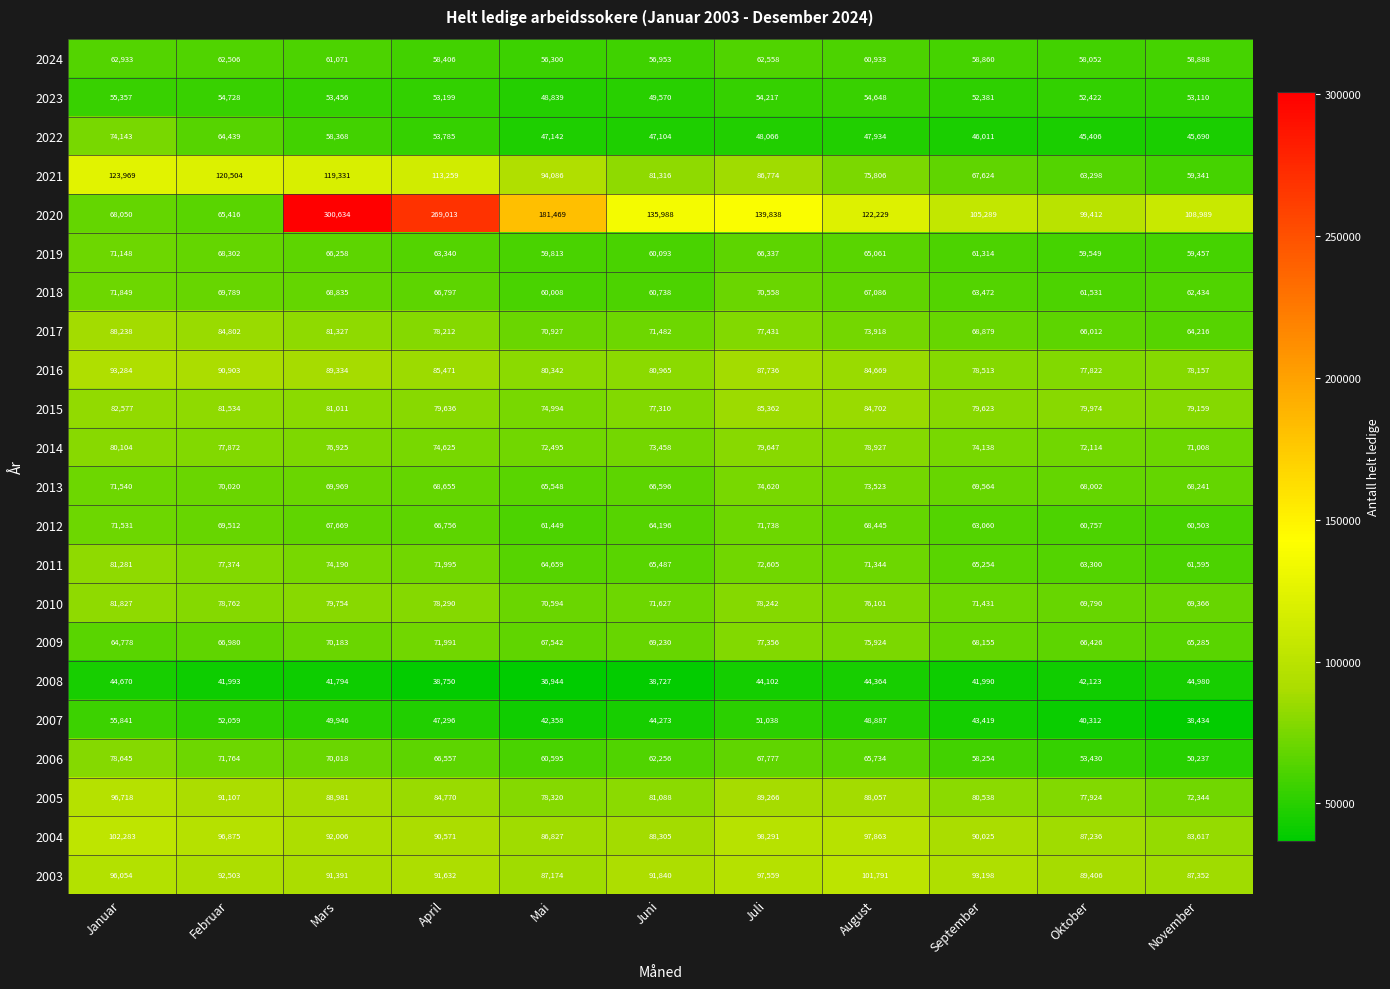

True or false: 2004 has a value of 37996 at November.

False